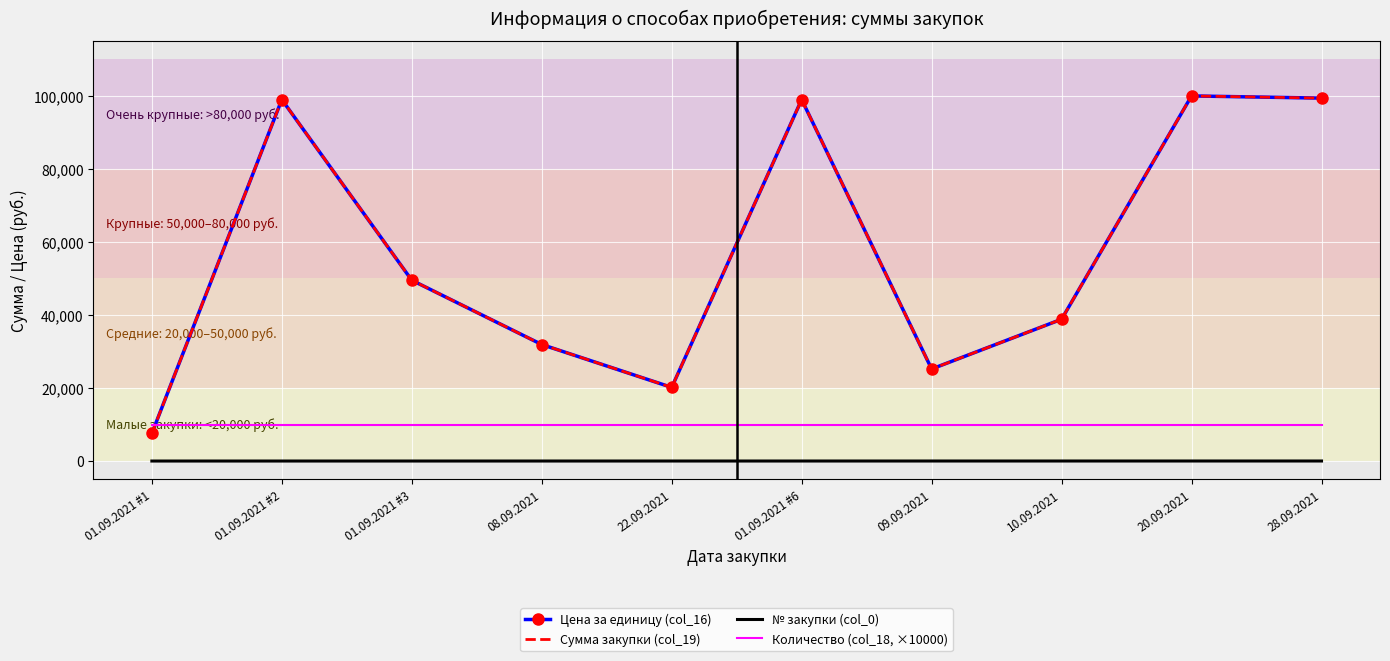

True or false: № закупки (col_0) and Цена за единицу (col_16) cross at least once.

False